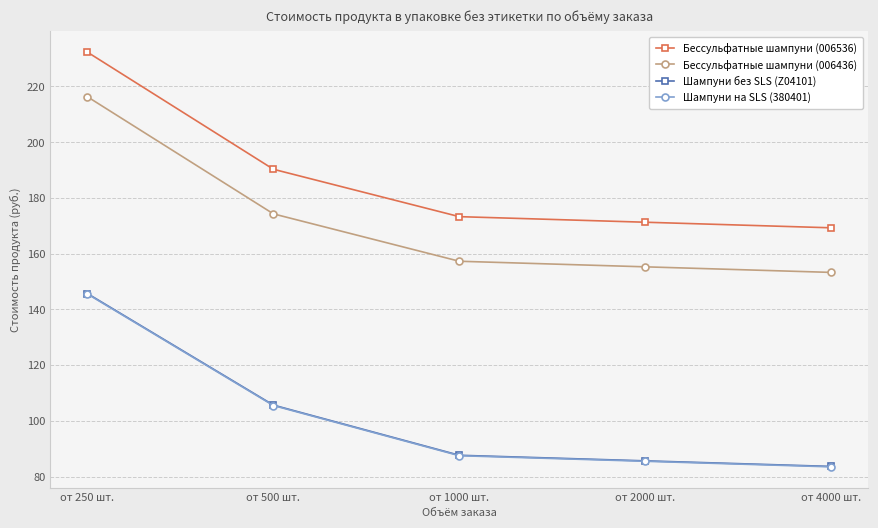

What are all the series names shown in the legend?

Бессульфатные шампуни (006536), Бессульфатные шампуни (006436), Шампуни без SLS (Z04101), Шампуни на SLS (380401)